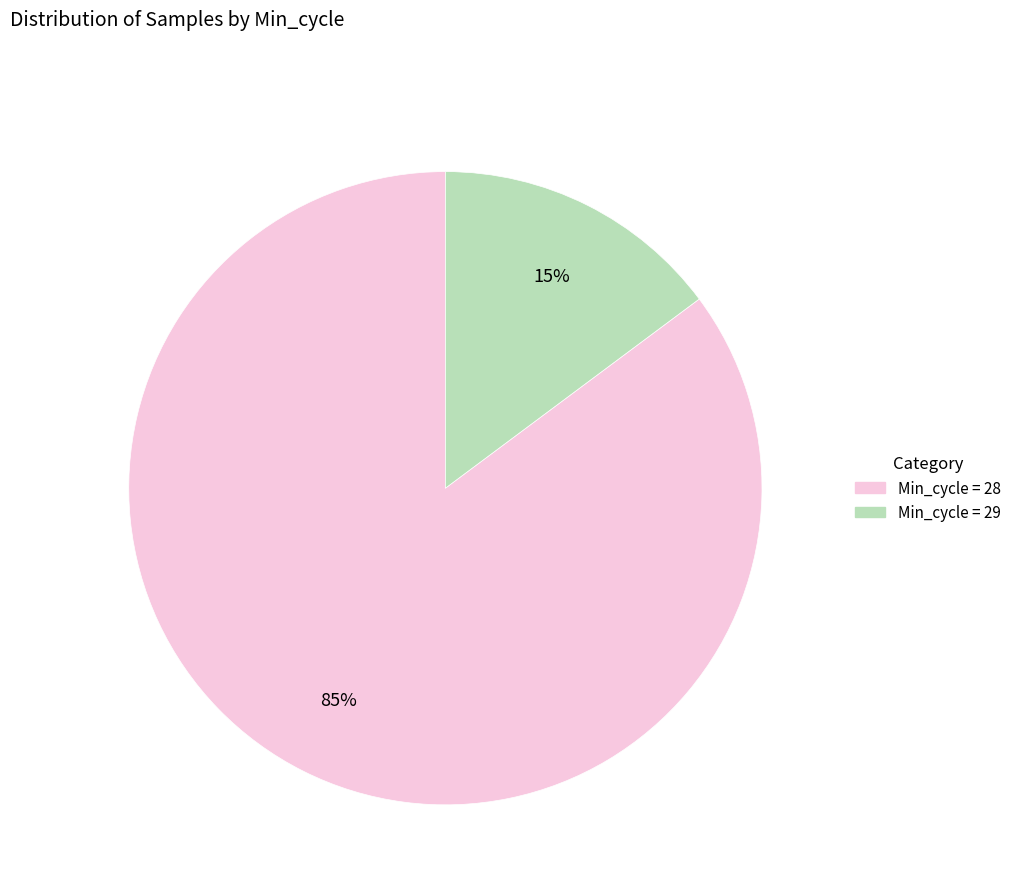

Is there any slice that represents more than half of the pie?

Yes